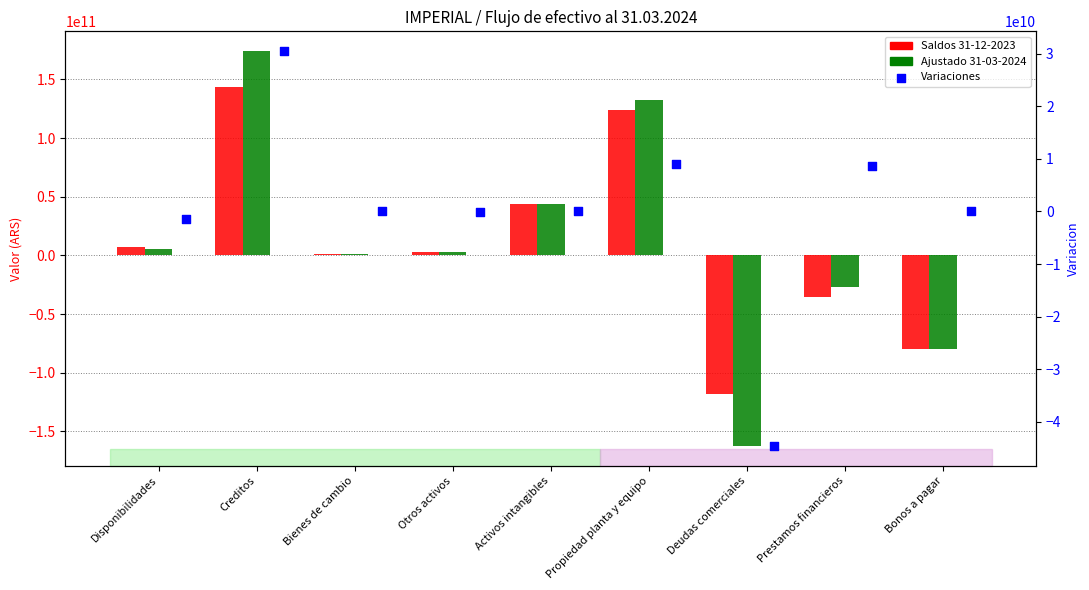

What are all the series names shown in the legend?

Saldos 31-12-2023, Ajustado 31-03-2024, Variaciones